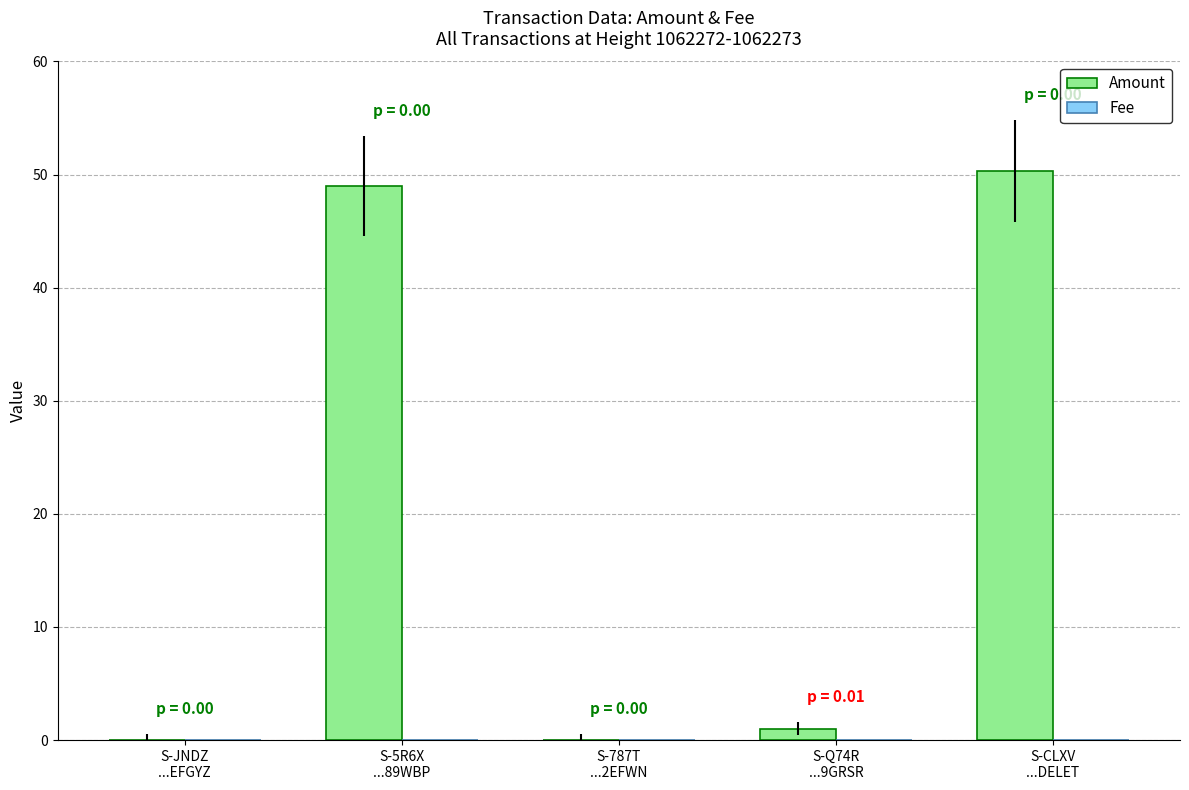

At which category is the sum across all series the highest?

S-CLXV
...DELET